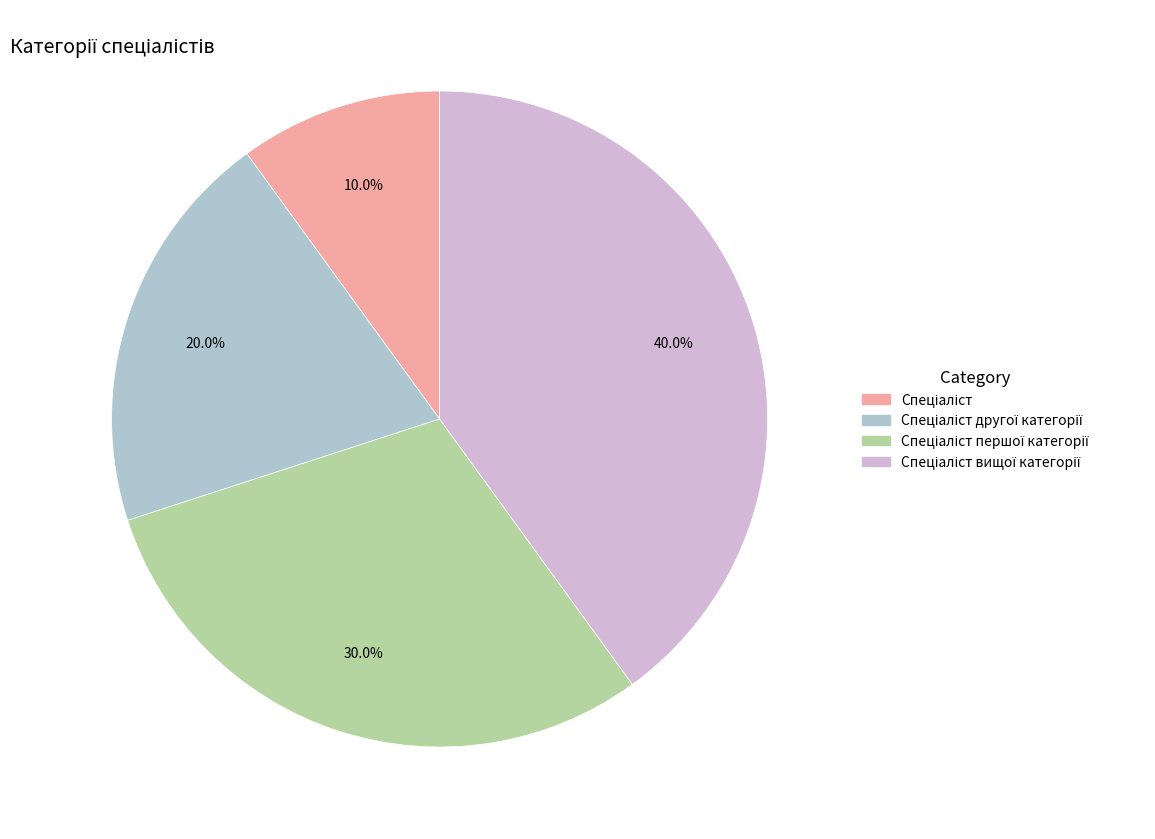

Is there any slice that represents more than half of the pie?

No